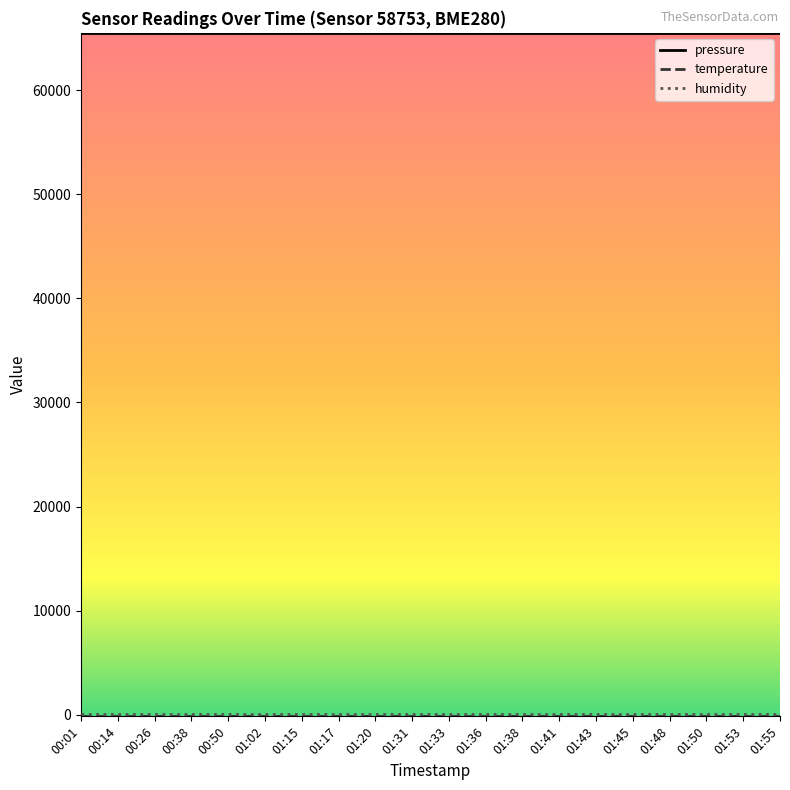

Which series has the largest total across all categories?

pressure